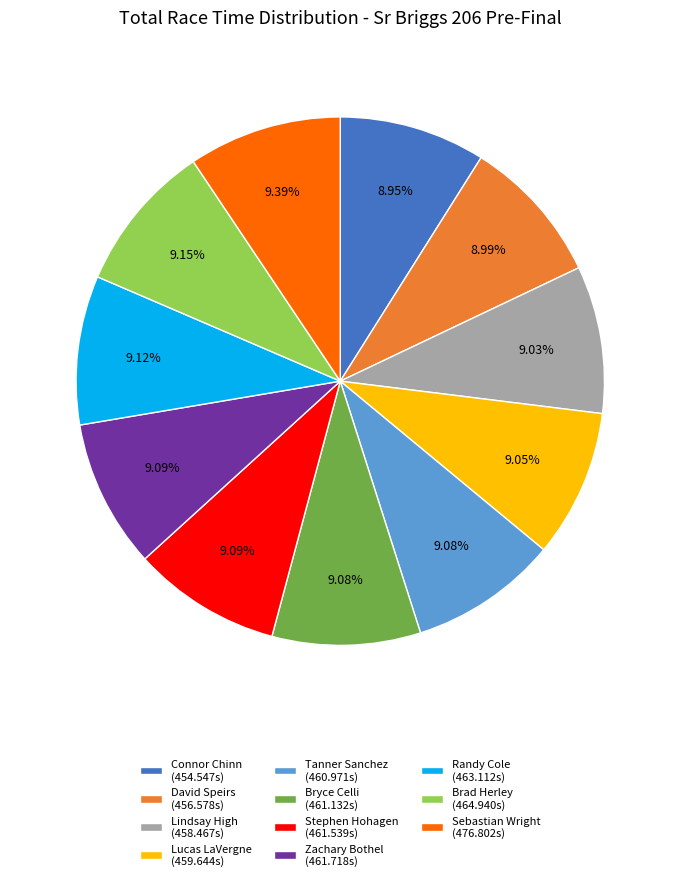

What is the ratio of the value at Zachary Bothel (461.718s) to the value at Sebastian Wright (476.802s)?

1.0